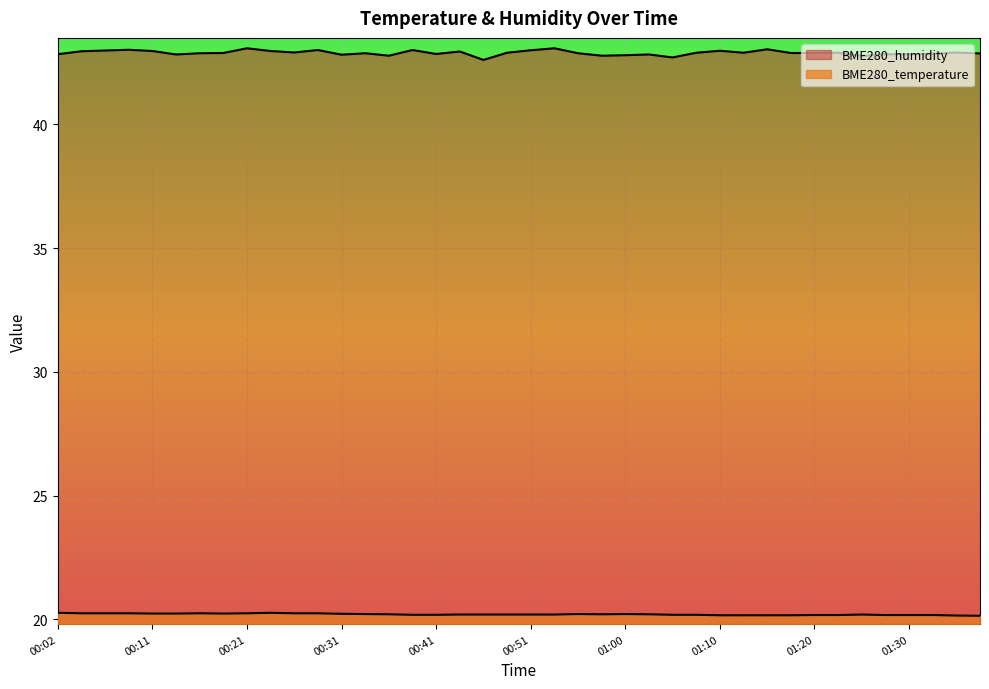

How many lines are shown in the chart?

2